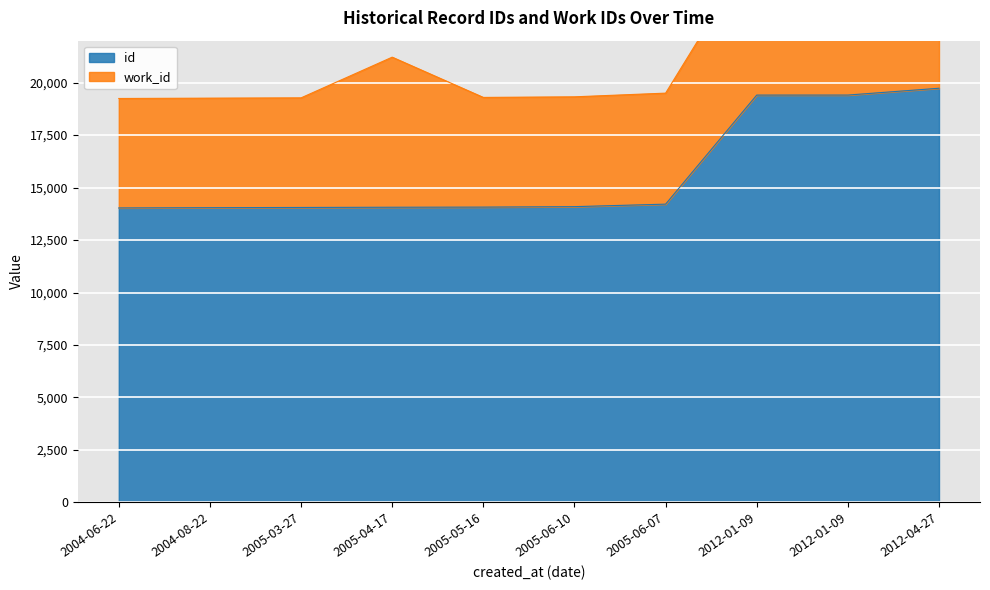

What is the minimum value shown in the chart?

14030